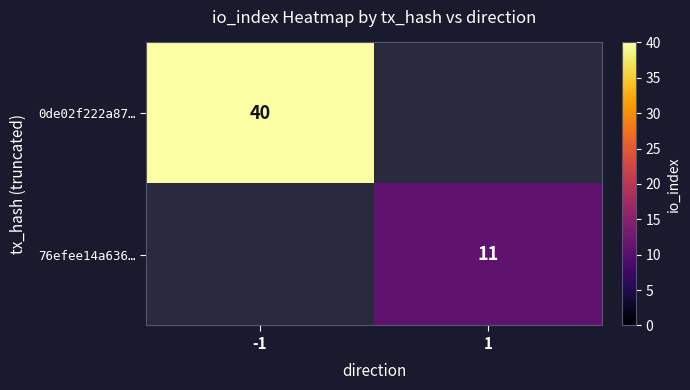

Is it true that 0de02f222a87… equals 9 at -1?

False